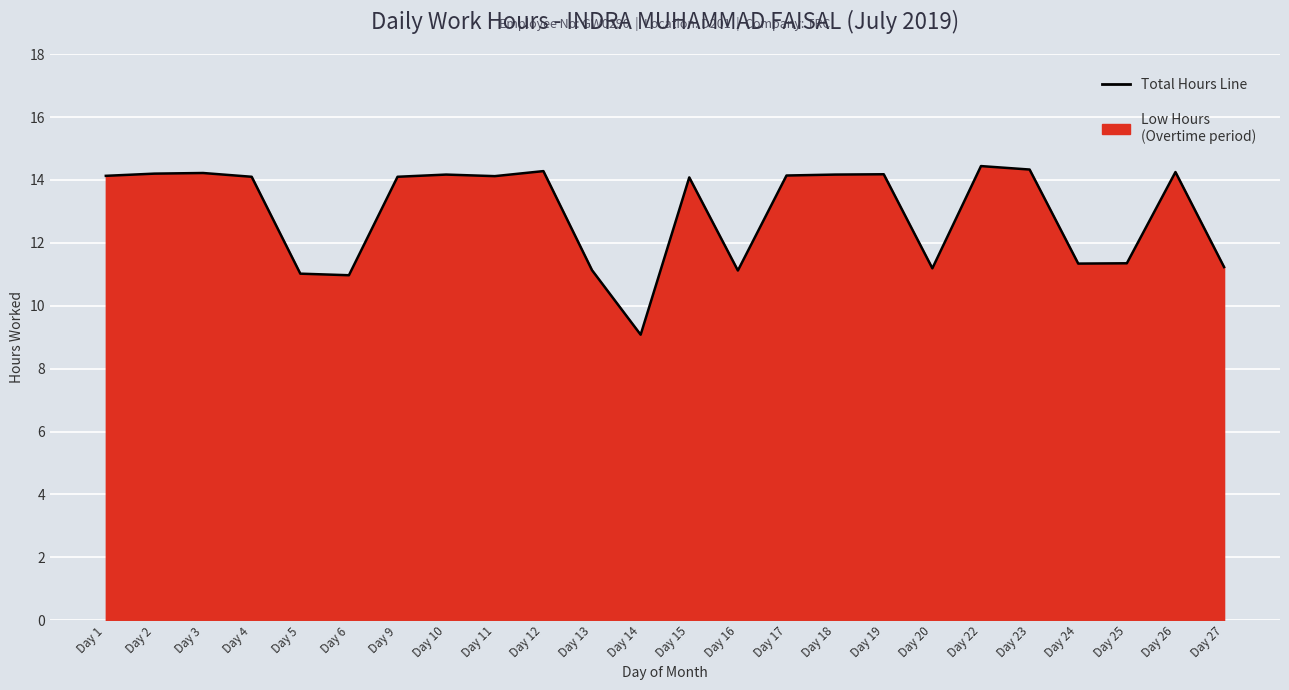

Is it true that the value at Day 22 is 3.1?

False